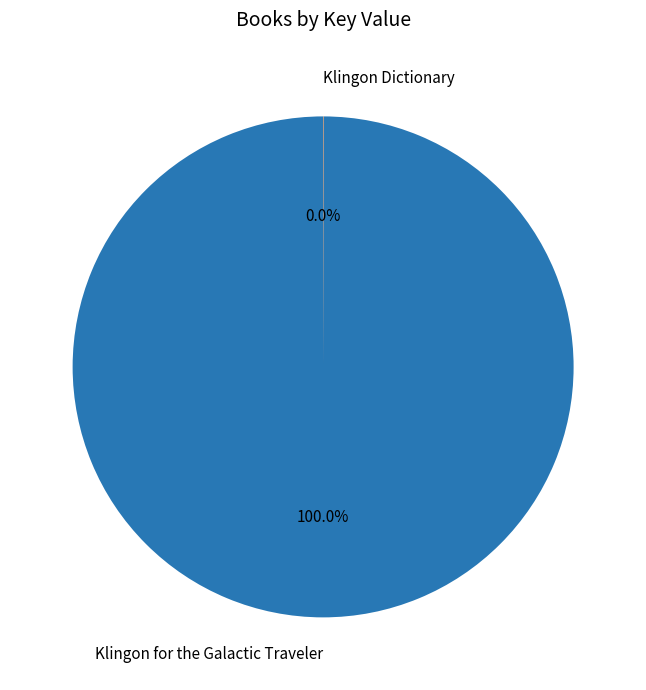

What is the majority slice?

Klingon for the Galactic Traveler